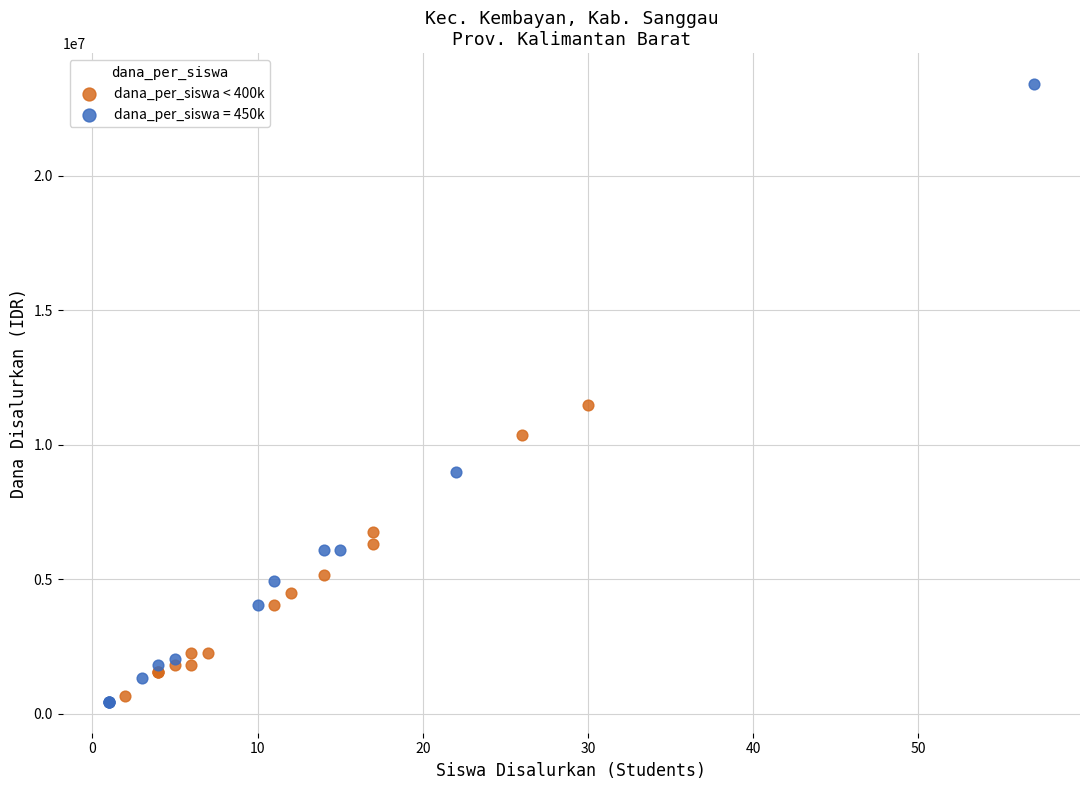

Which series reaches the maximum Y coordinate?

dana_per_siswa = 450k